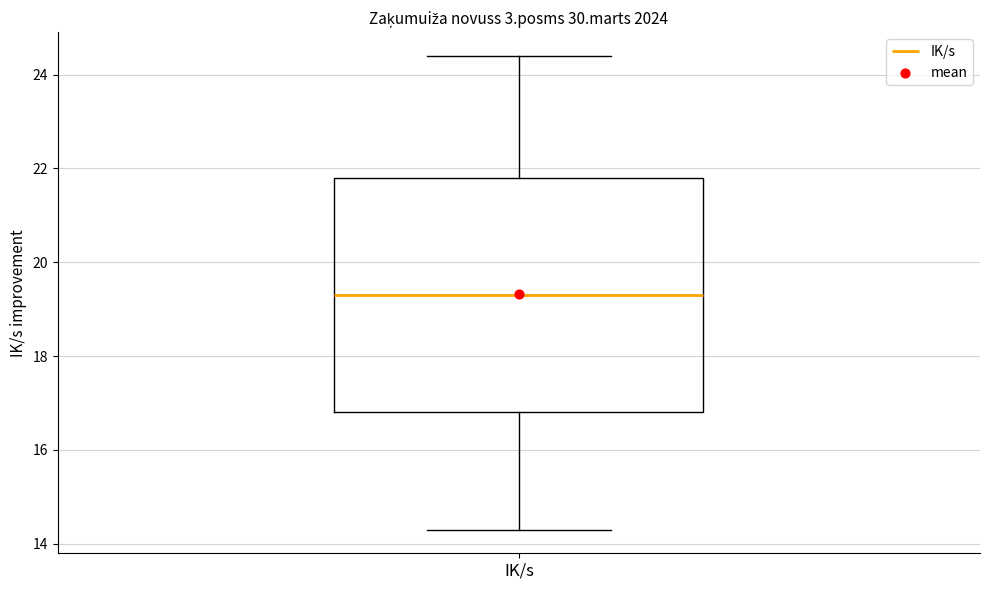

Read this box plot against the y-axis: the position of the median line, the range covered by the box, and the ends of both whiskers. The values are not printed on the chart, so give them approximately, as read against the axis.

median 19.4, box 16.8 to 21.8, whiskers 14.4 to 24.4